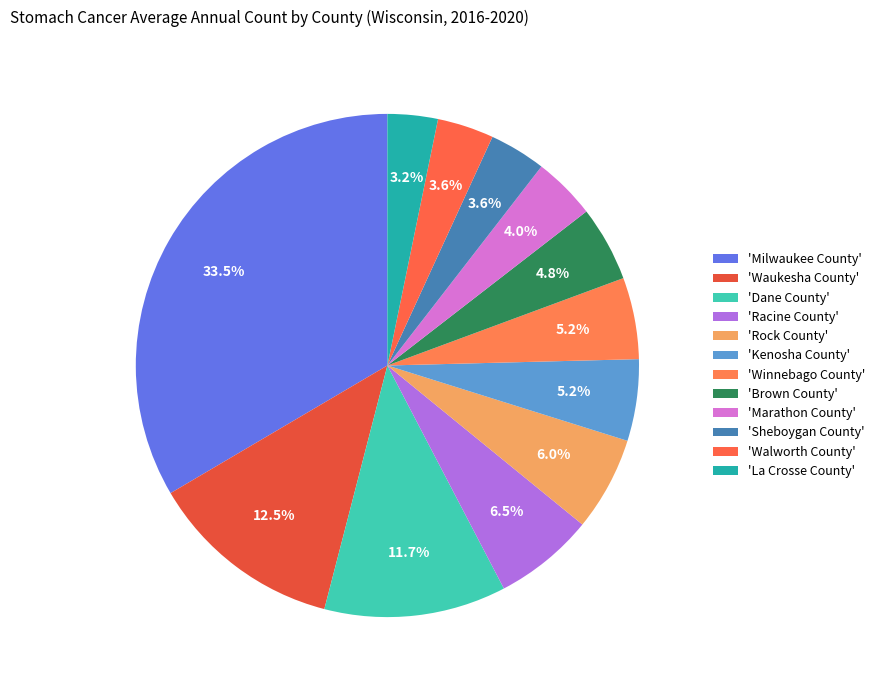

Rank the categories by value from highest to lowest.

Milwaukee County, Waukesha County, Dane County, Racine County, Rock County, Kenosha County, Winnebago County, Brown County, Marathon County, Sheboygan County, Walworth County, La Crosse County